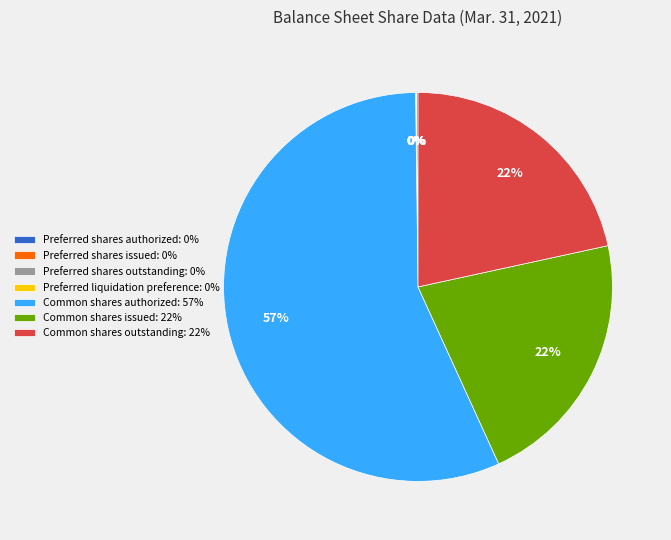

Which slice is the largest?

Common shares authorized